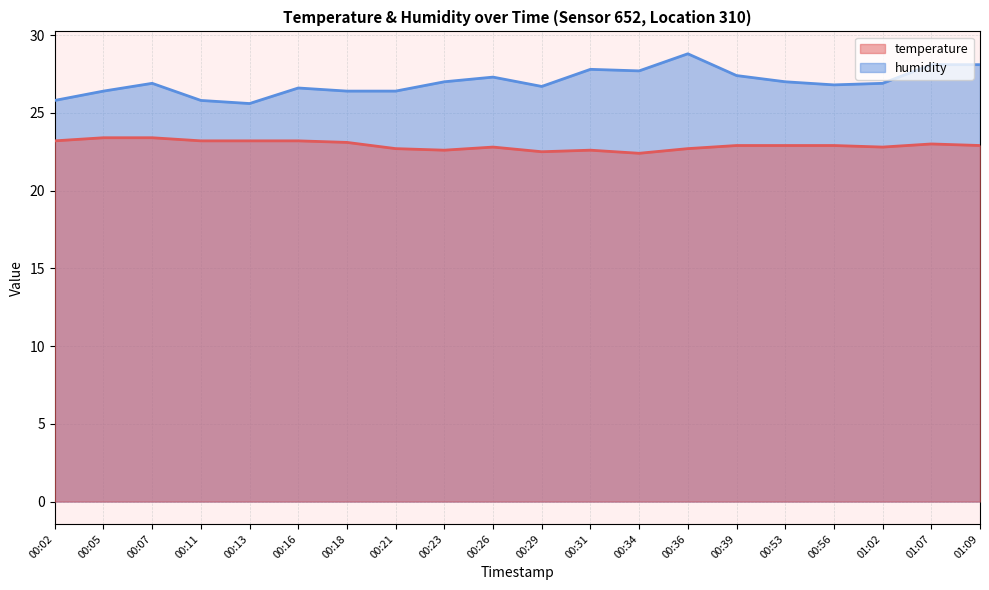

Where is temperature nearest to the value 22?

00:34